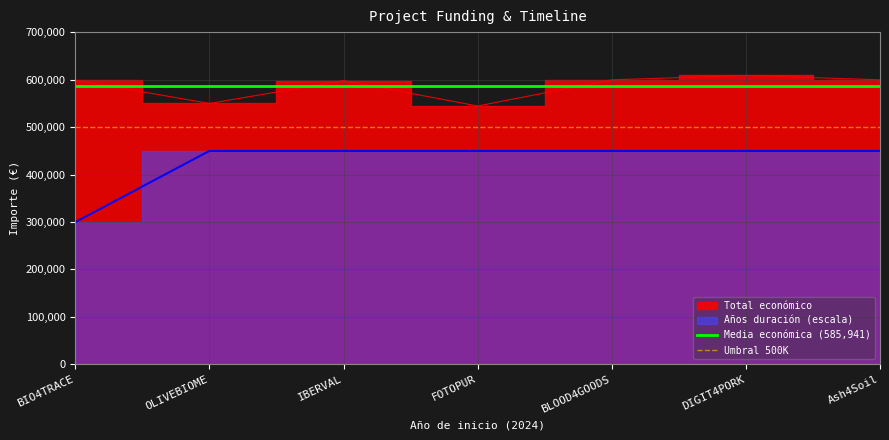

How many categories are shown in the chart?

7